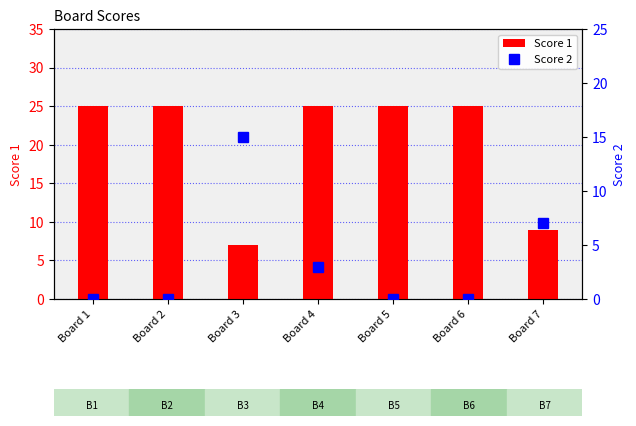

What is the value of the Score 2 bar at the 7th from the left?

7